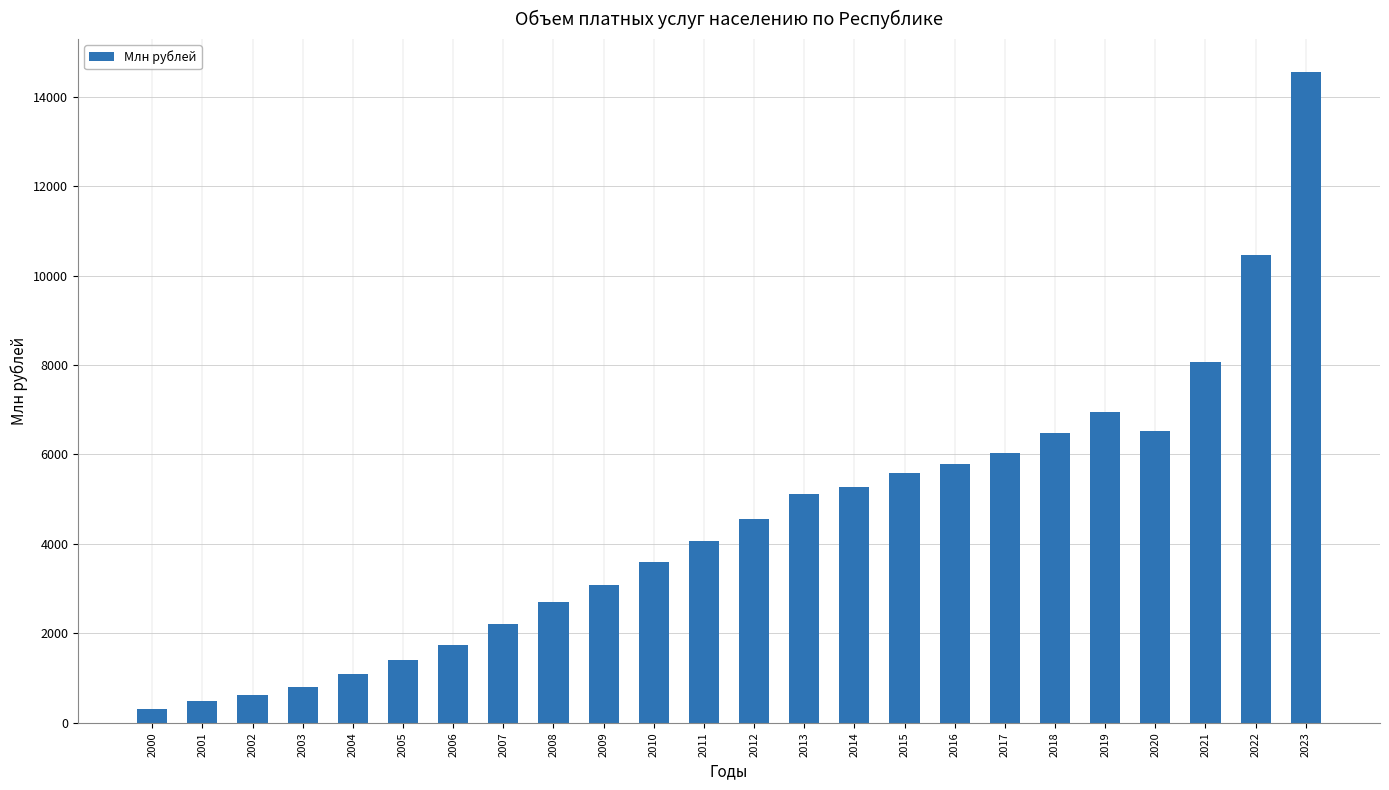

How many values are below 4549?

12